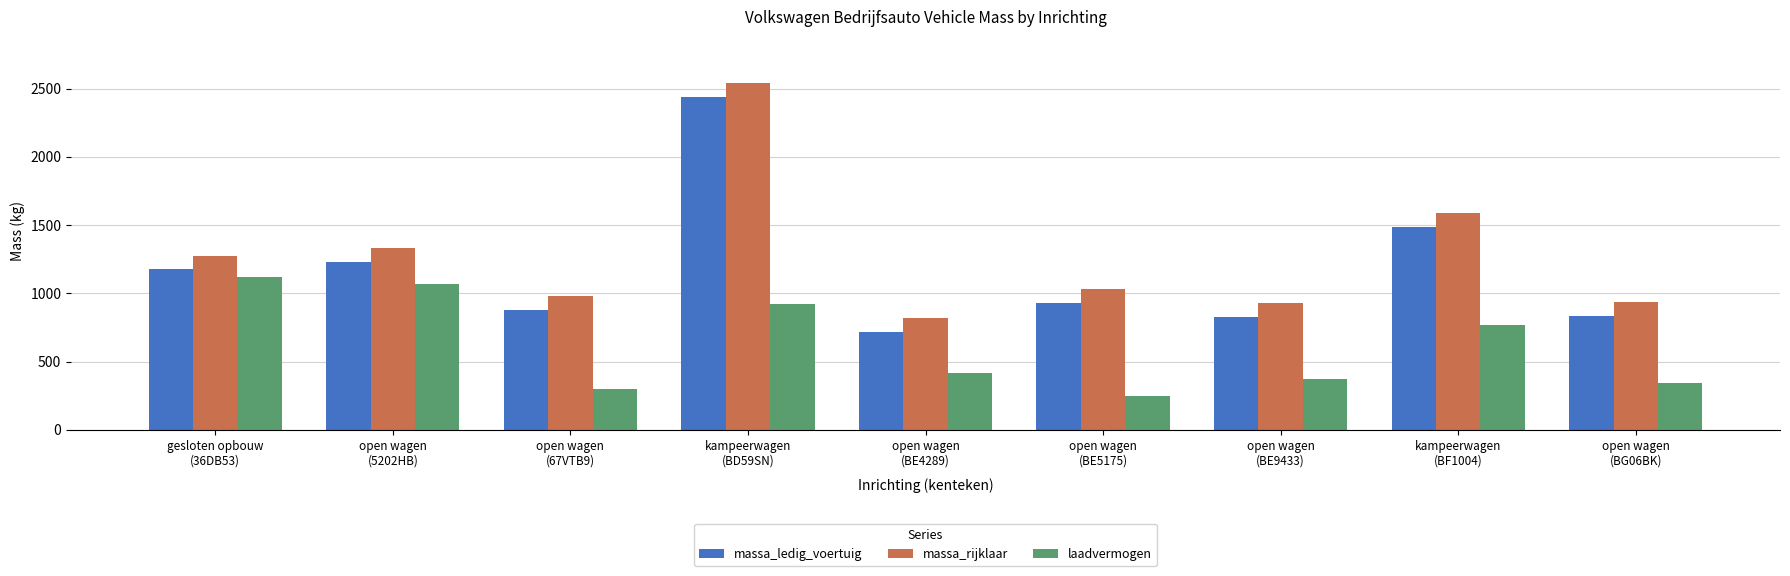

The value of massa_rijklaar at kampeerwagen
(BD59SN) is 2540. True or false?

True